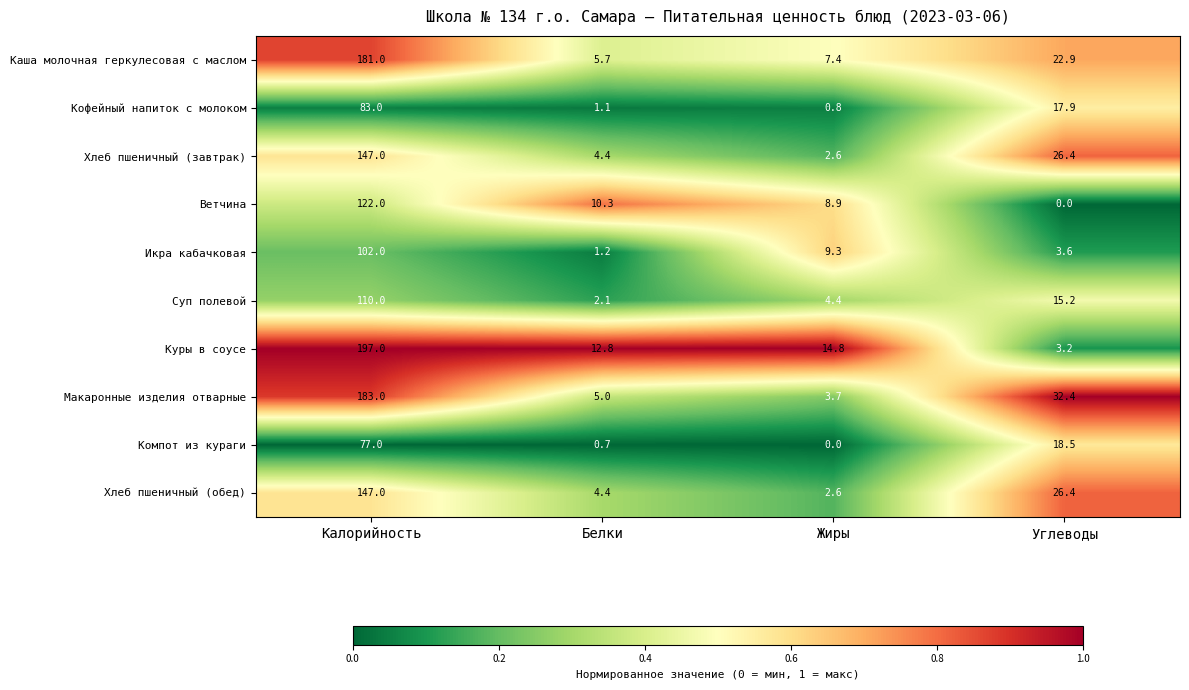

Rank the categories by Макаронные изделия отварные value from lowest to highest.

Жиры, Белки, Углеводы, Калорийность